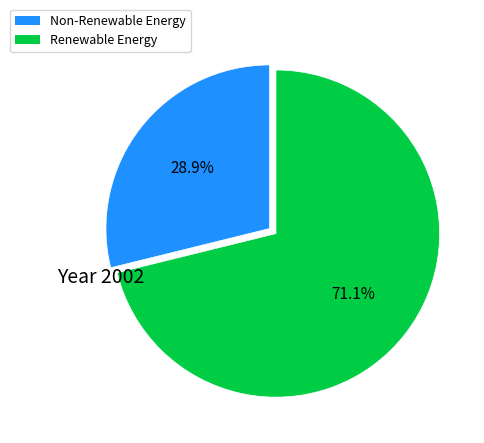

Is there any slice that represents more than half of the pie?

Yes